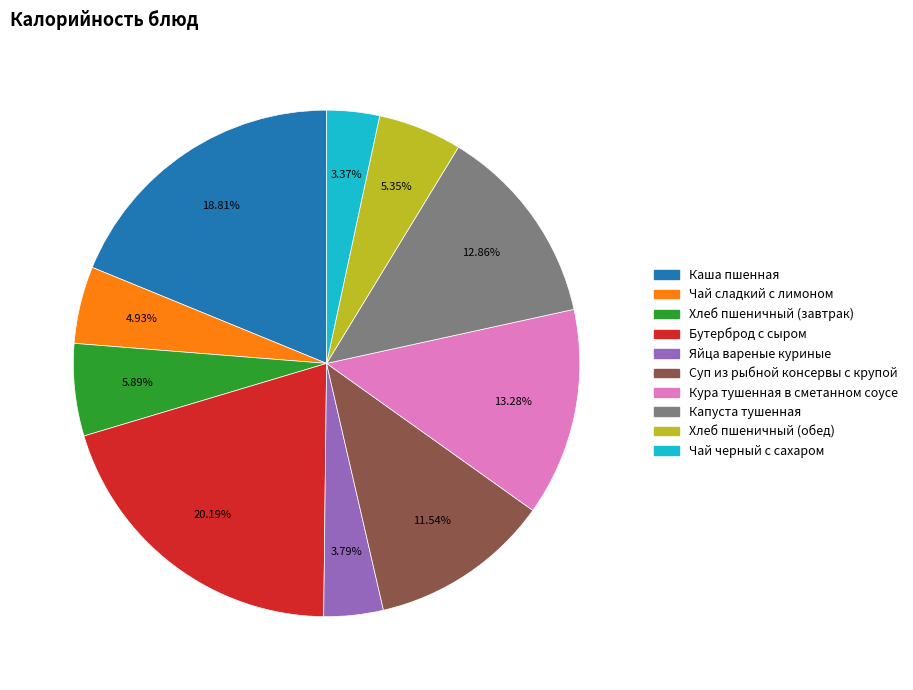

What is the largest slice in the pie chart?

Бутерброд с сыром